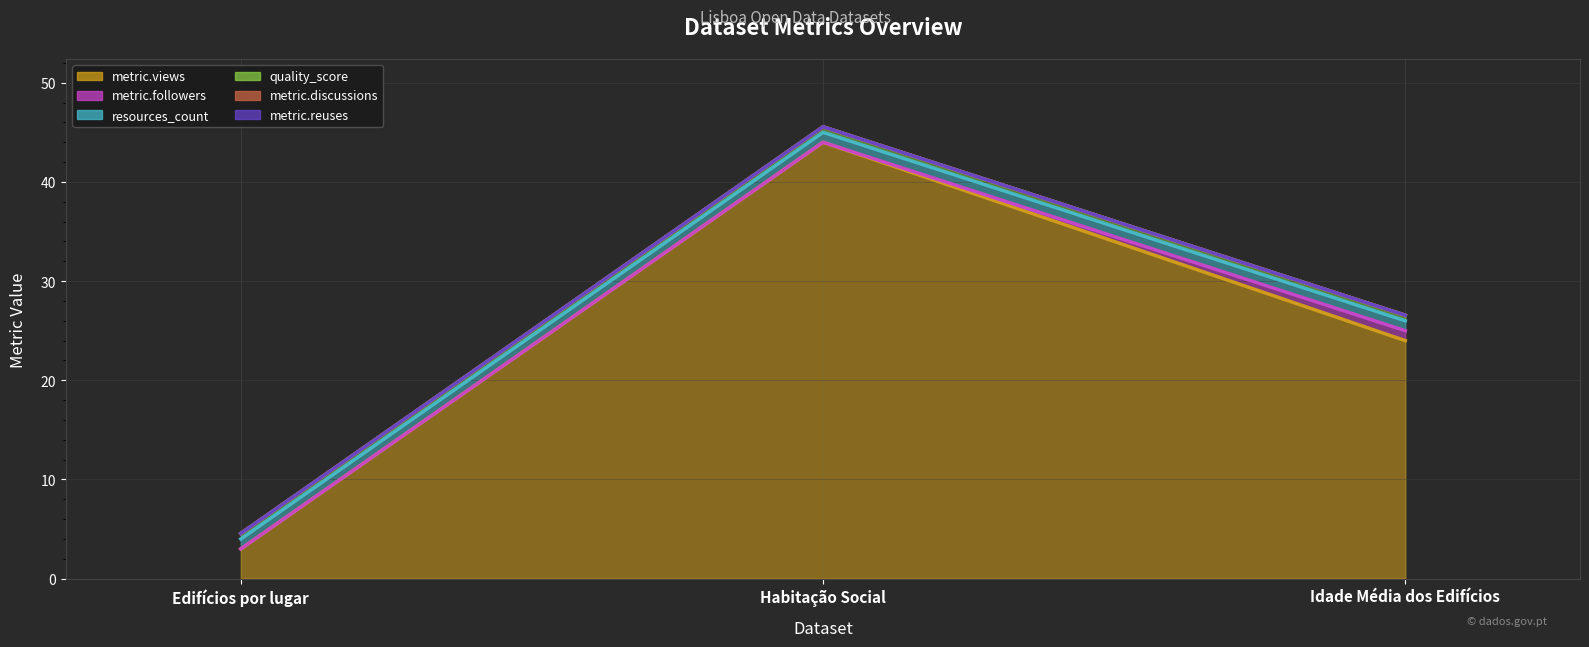

What is the value of the metric.reuses (line) point at the 2nd from the left?

45.6